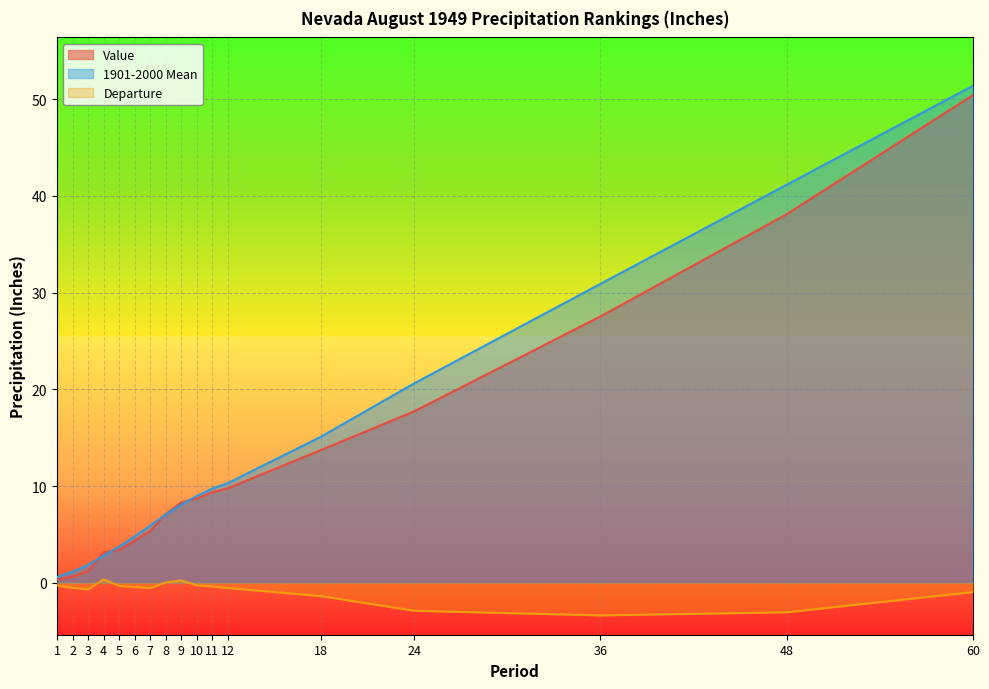

How many lines are shown in the chart?

3